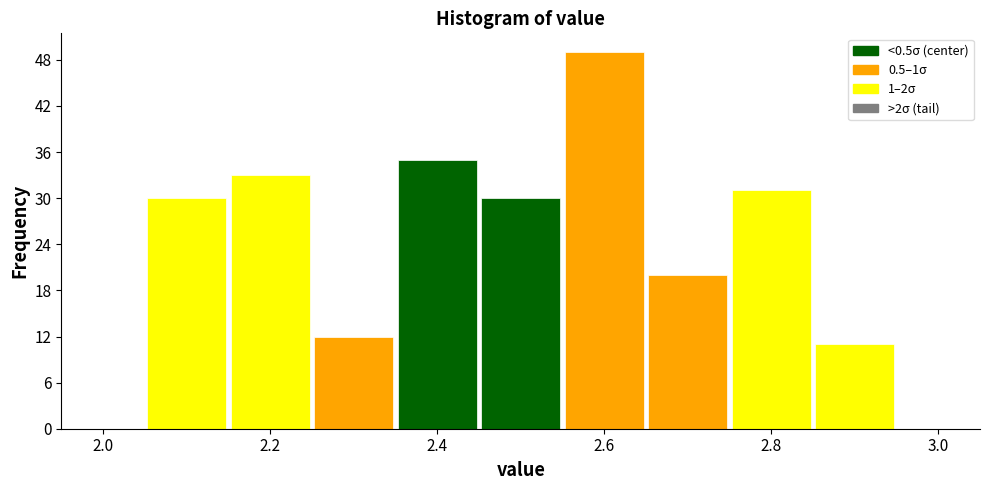

How tall is the bar that spans 2.05 to 2.15 on the x-axis? Neither the bar edges nor the heights are printed on the chart, so give them approximately, as read against the axes.

30